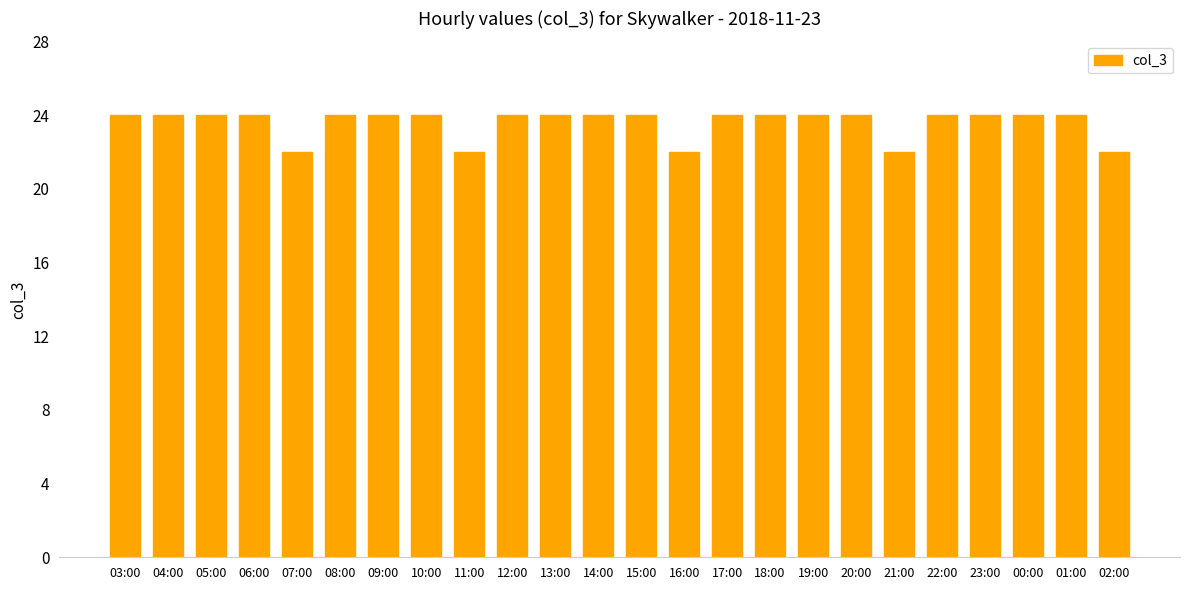

What is the greatest value displayed?

24